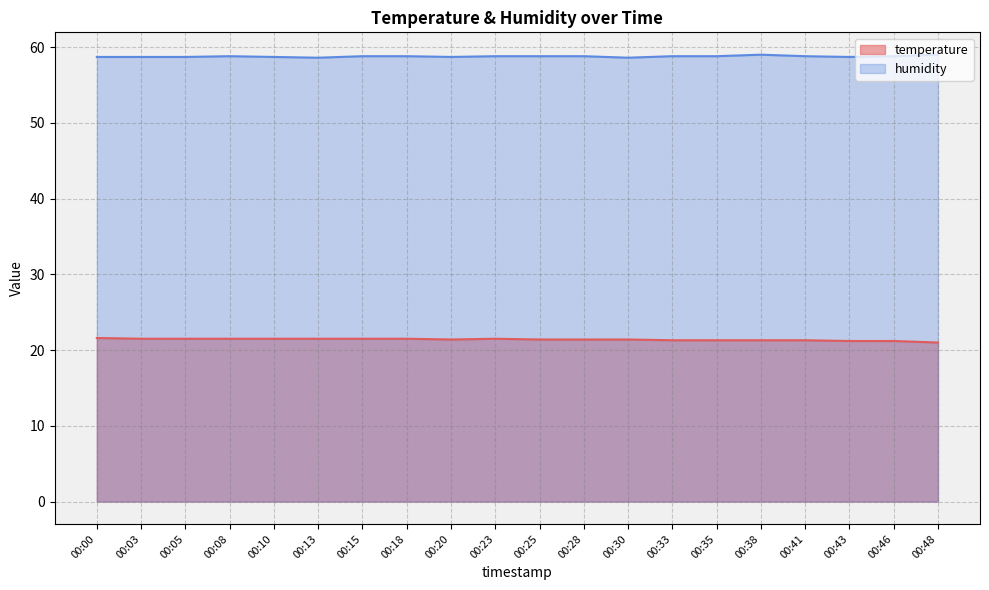

At which category does temperature reach its first local valley?

00:20